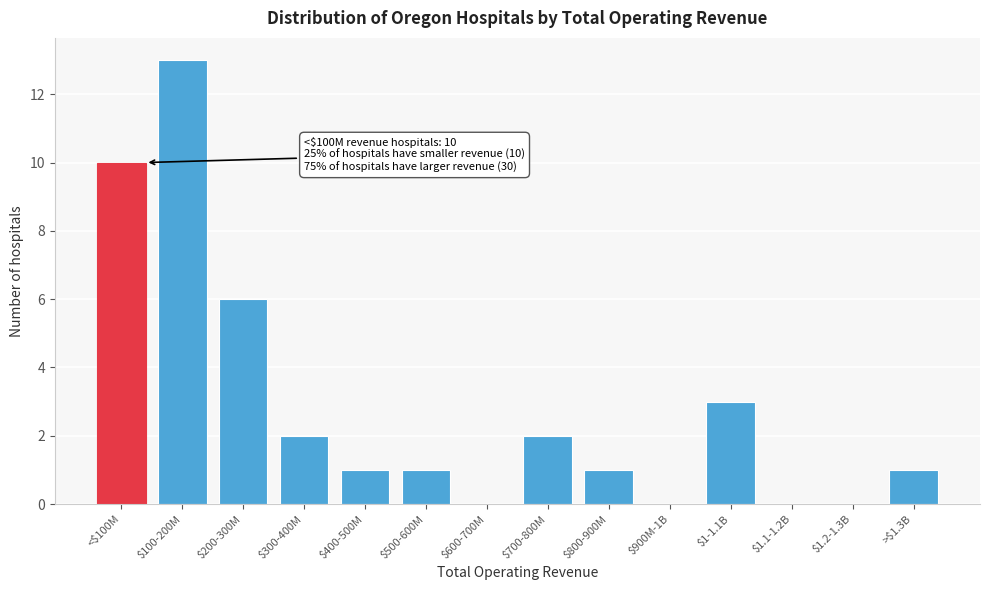

True or false: the data shows -7 at $600-700M.

False